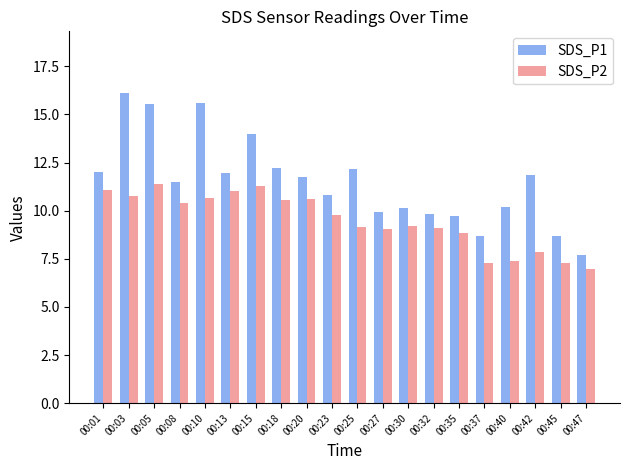

What is the total value across all series at 00:35?

18.6